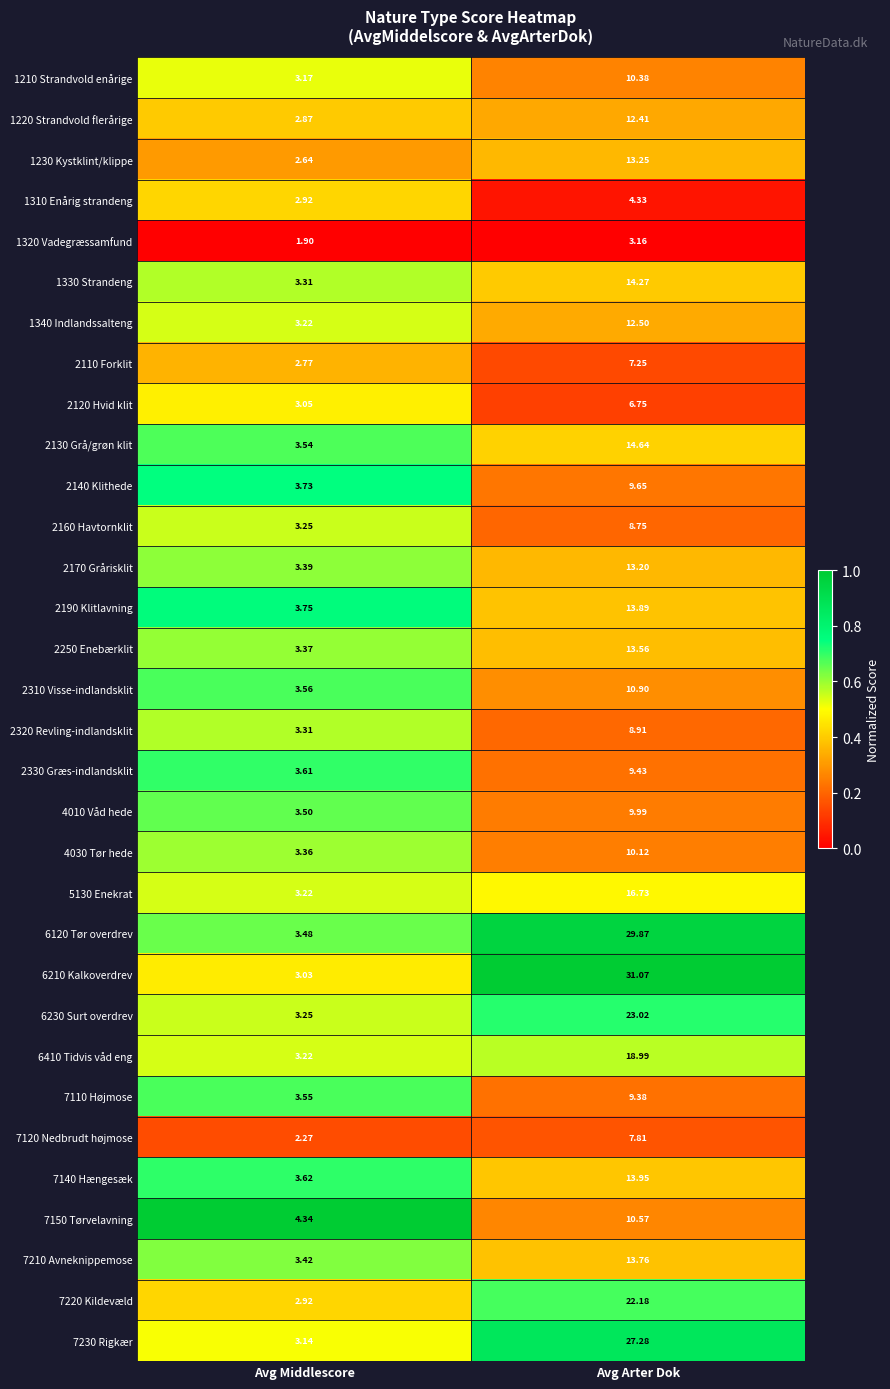

Is the value of 4030 Tør hede at Avg Middlescore greater than the value of 7110 Højmose at Avg Middlescore?

No